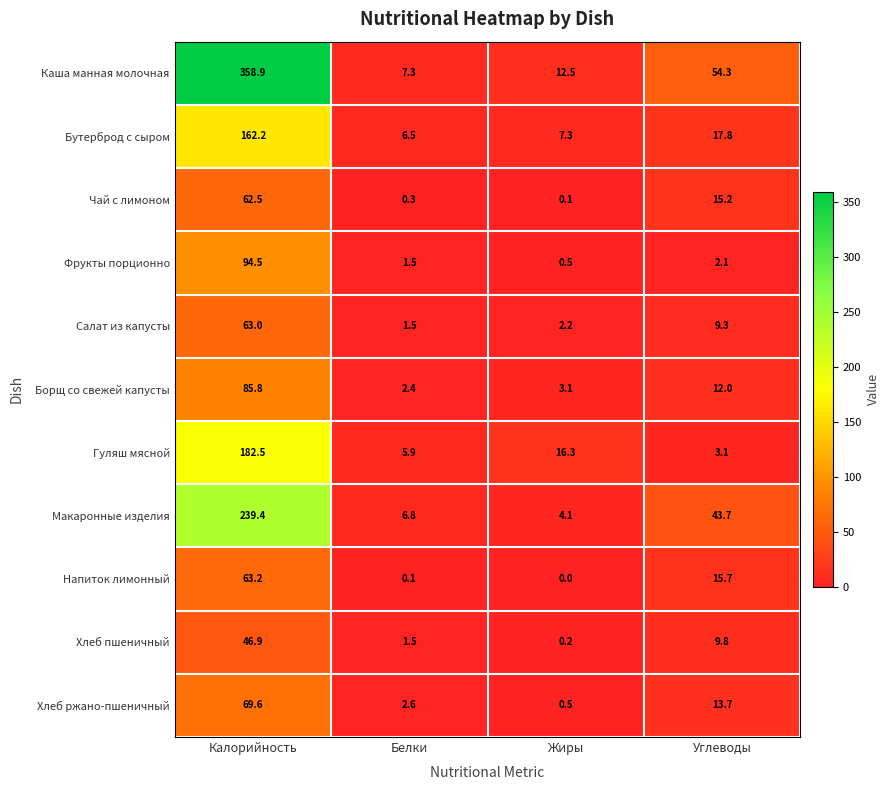

What is the minimum value for Хлеб ржано-пшеничный?

0.5